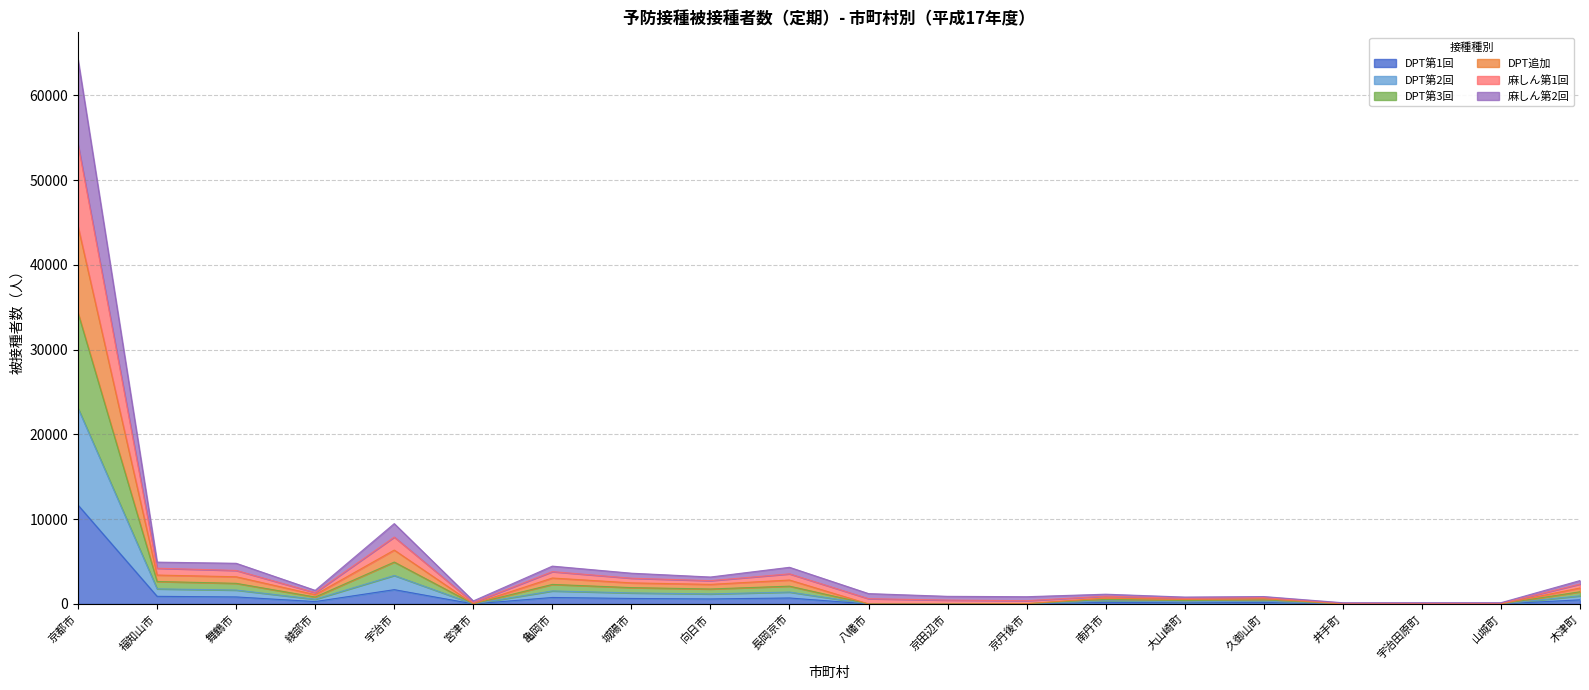

True or false: DPT追加 and 麻しん第1回 cross at least once.

False